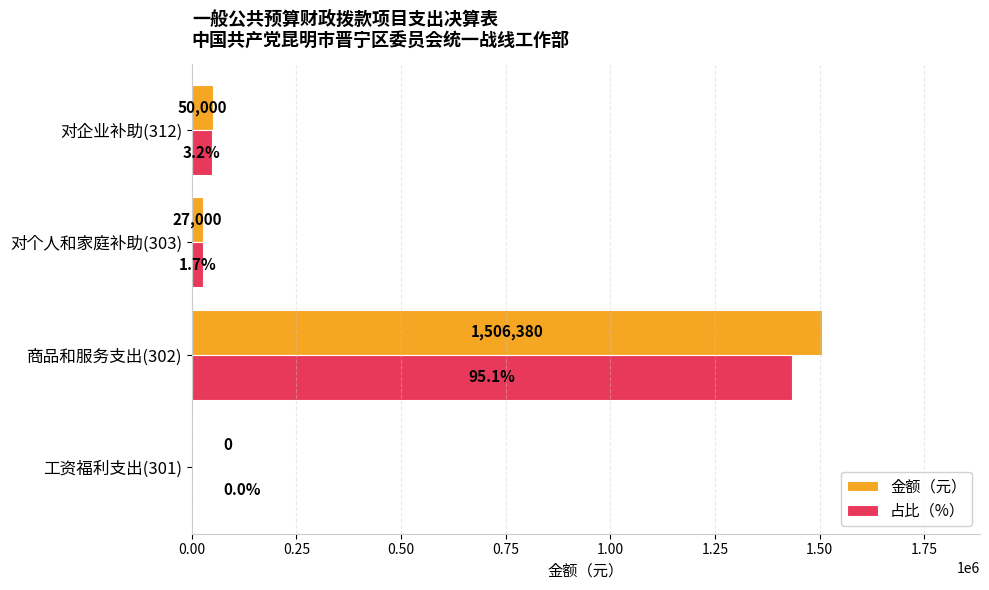

What is the sum of all 占比（%） values?

1506380.0